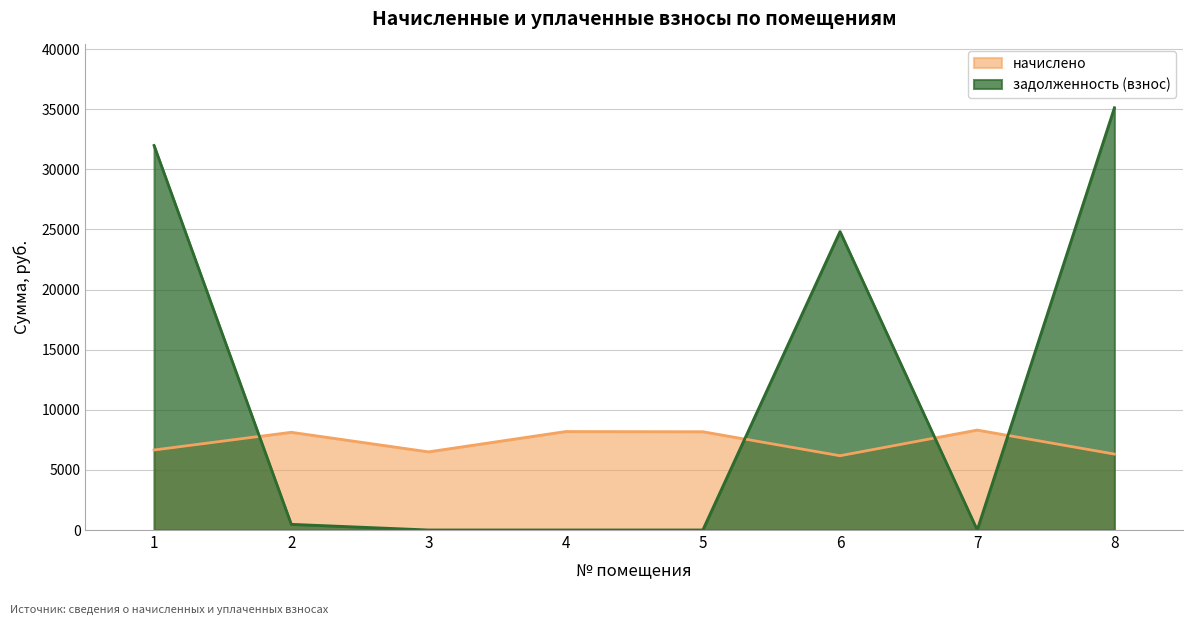

How many values in the задолженность (взнос) series are below 470?

4